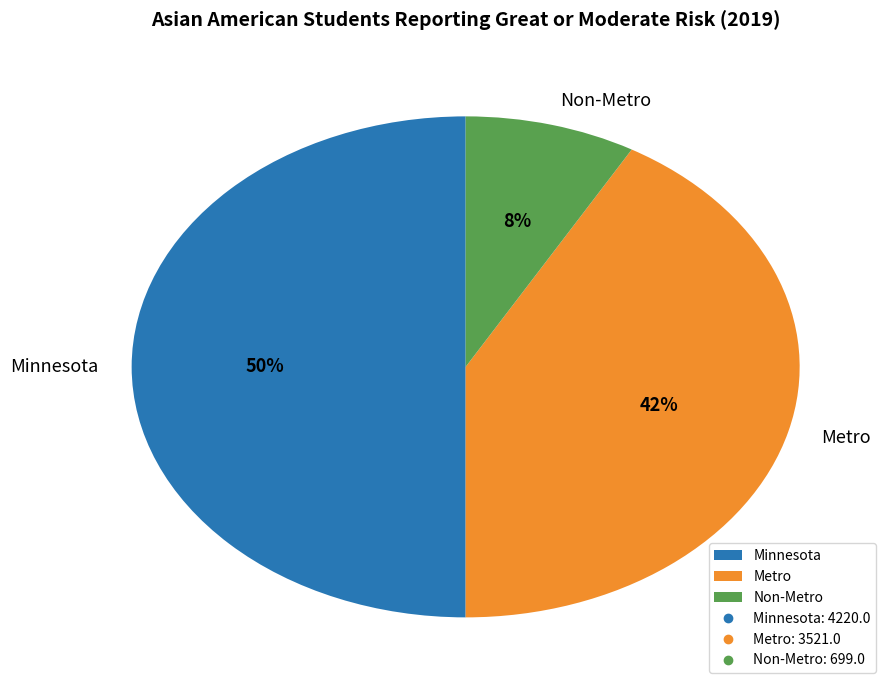

What percentage is the Non-Metro slice, to the nearest percent?

8%